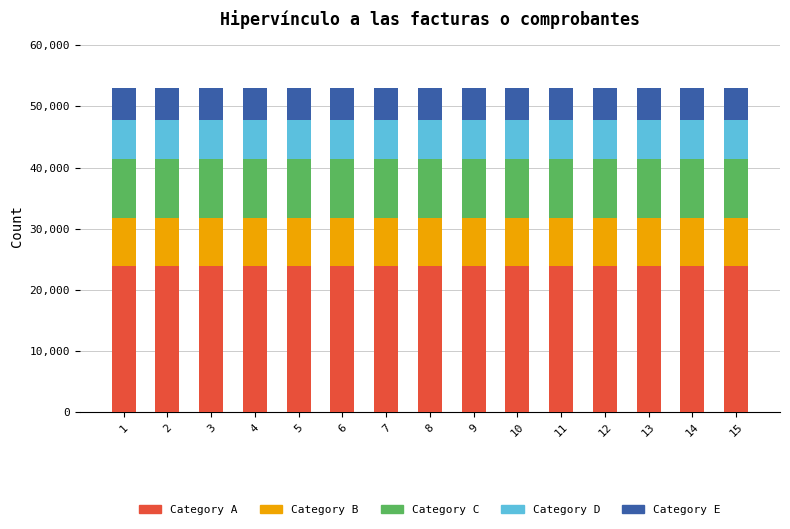

What is the lowest value of the Category A series?

23887